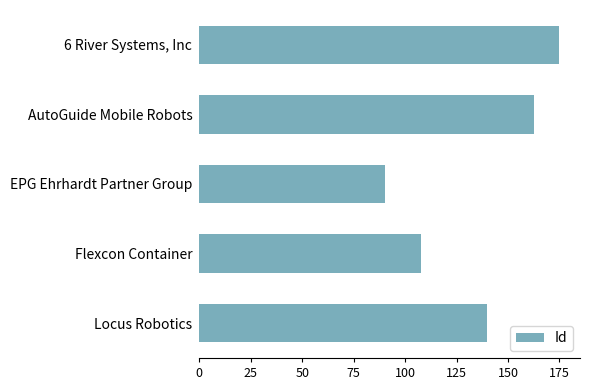

Are the bars grouped side by side (vs. stacked)?

No